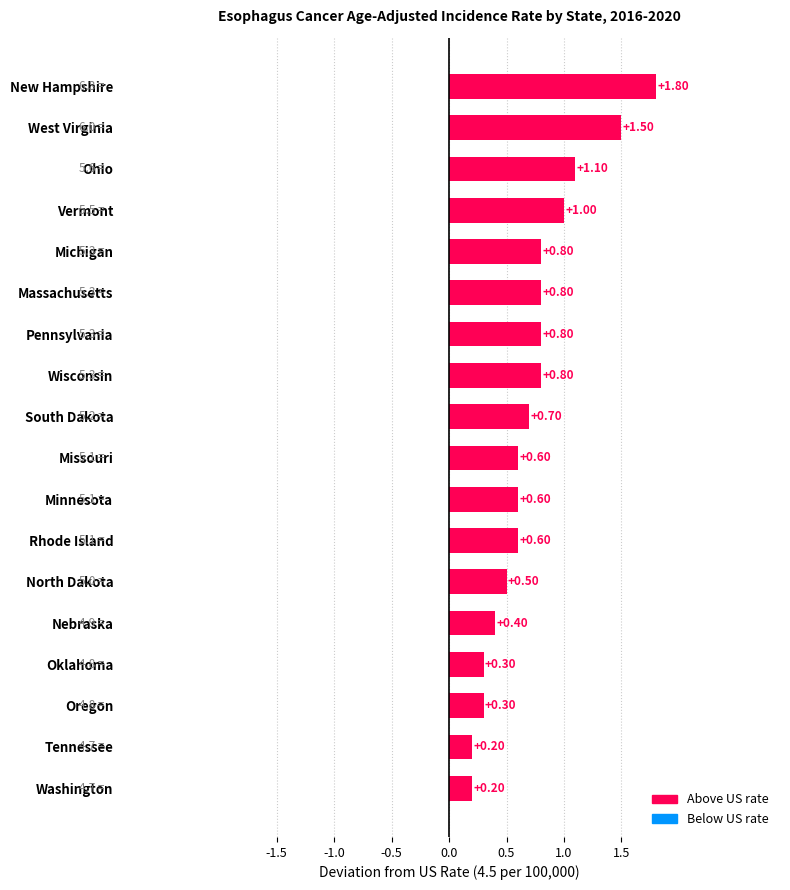

Which has a higher value, North Dakota or Wisconsin?

Wisconsin